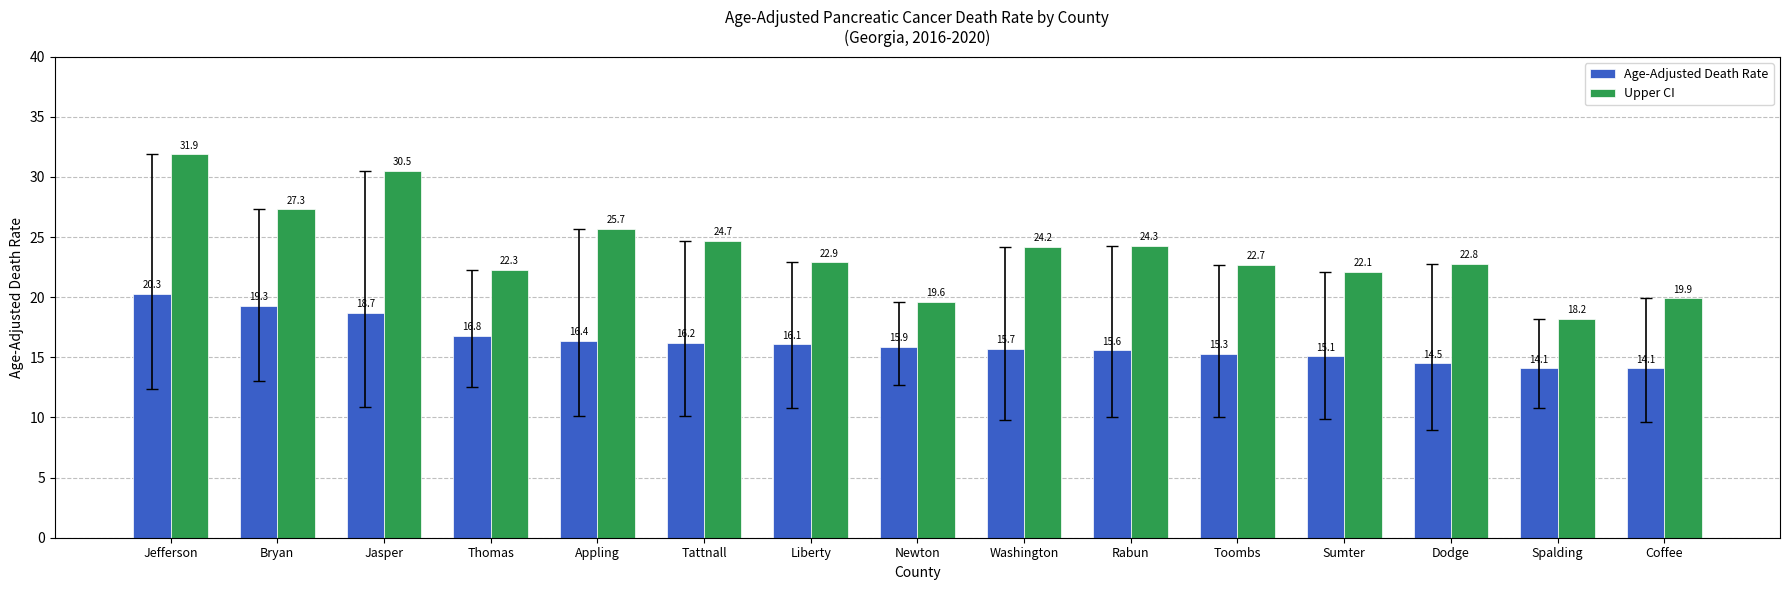

How many groups of bars are there?

15